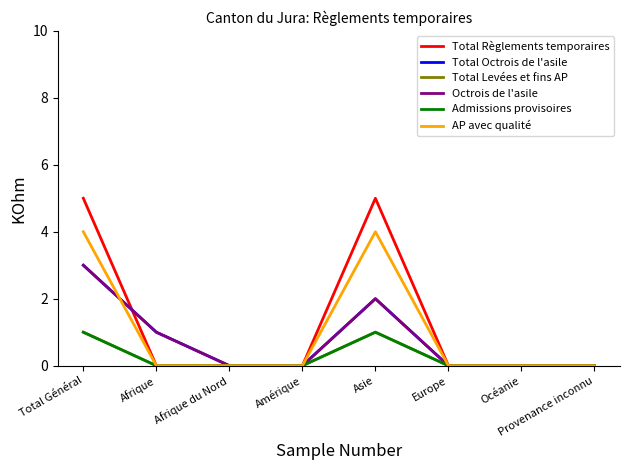

Does the chart have visible grid lines?

No